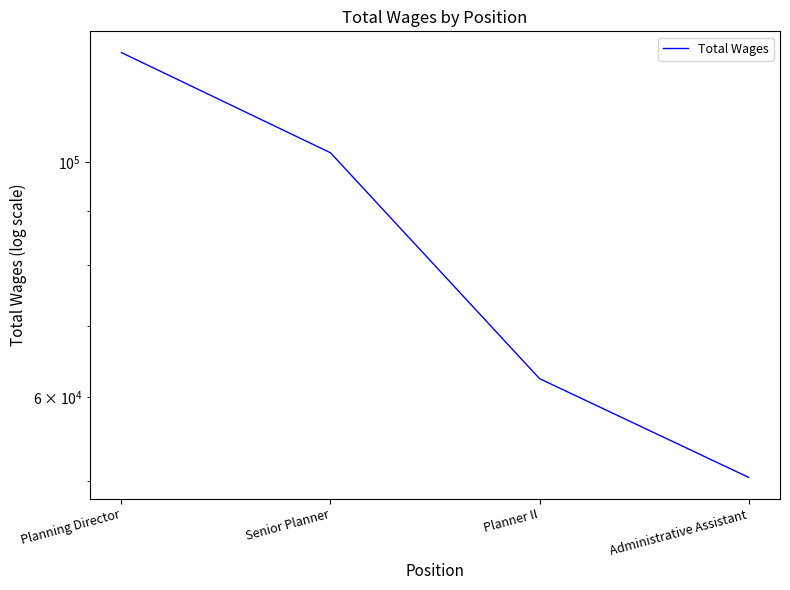

What is the sum of all values?

341801